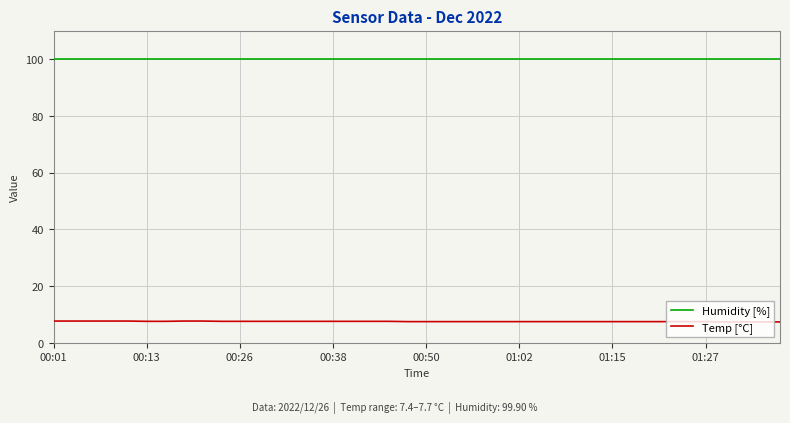

Which series has the largest total across all categories?

Humidity [%]